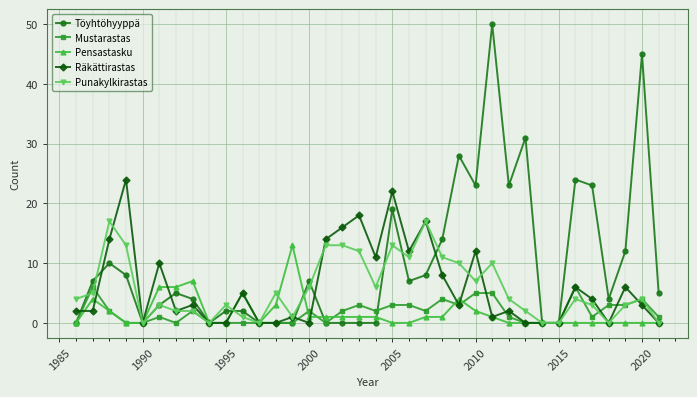

What is the sum of all Punakylkirastas values?

205